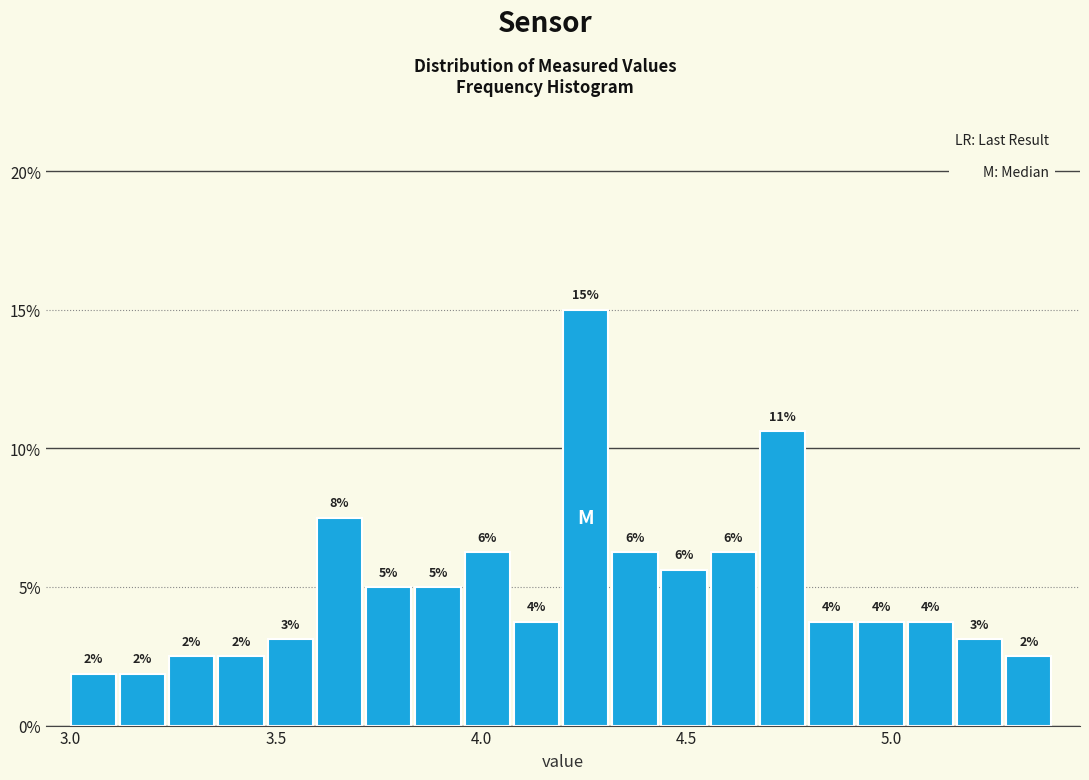

Around what value on the x-axis is the tallest bar? Give the approximate position of its centre, as read against the axis.

4.25